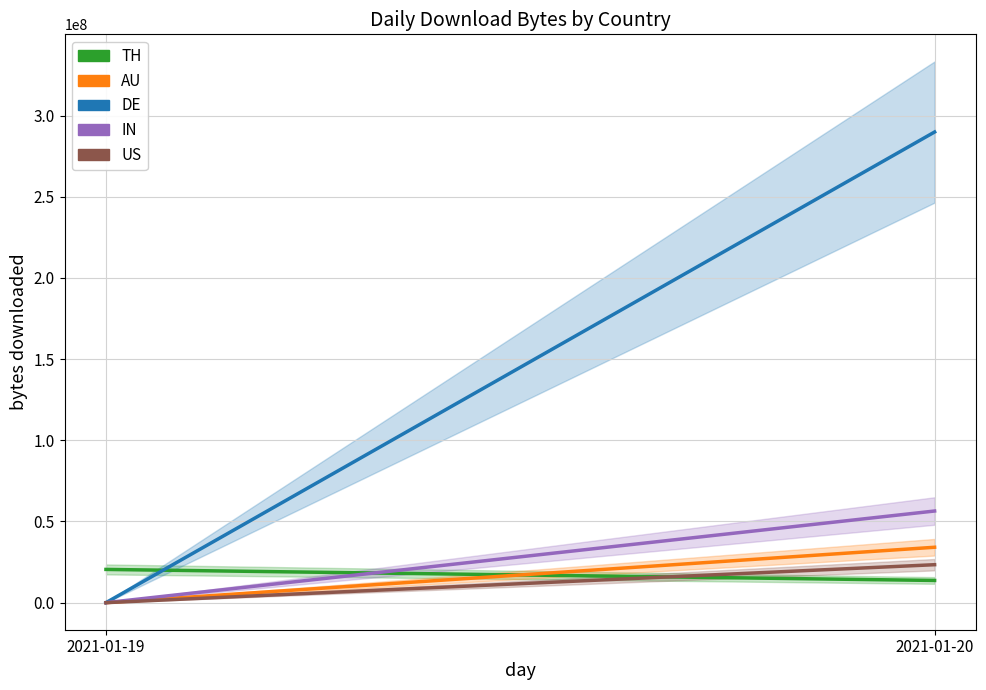

Rank the categories by IN value from lowest to highest.

2021-01-19, 2021-01-20